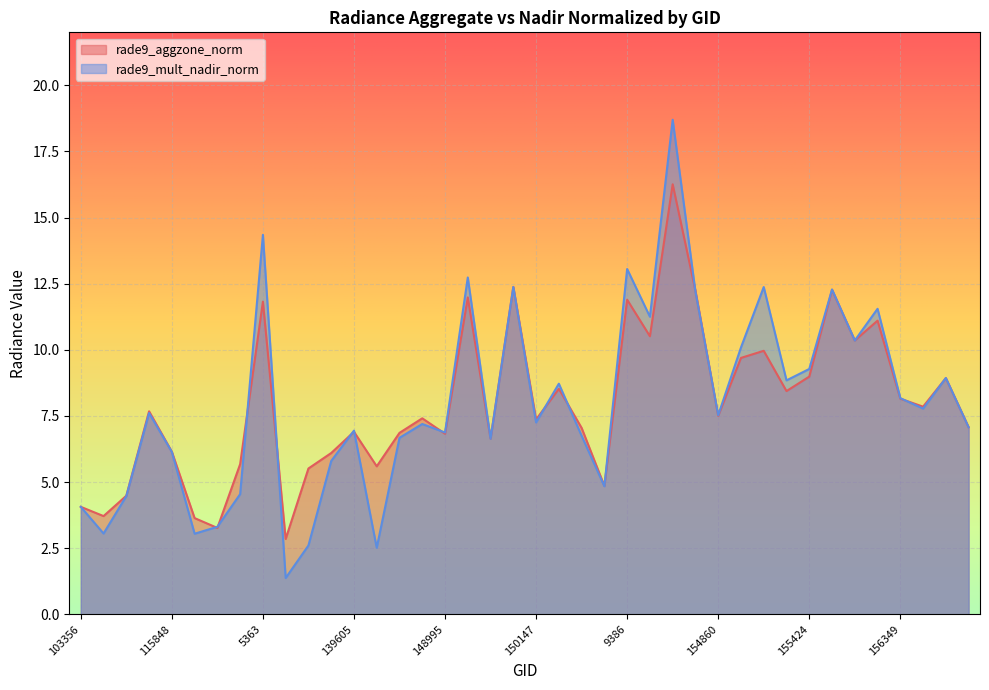

The value of rade9_mult_nadir_norm at 150533 is 12.0. True or false?

False